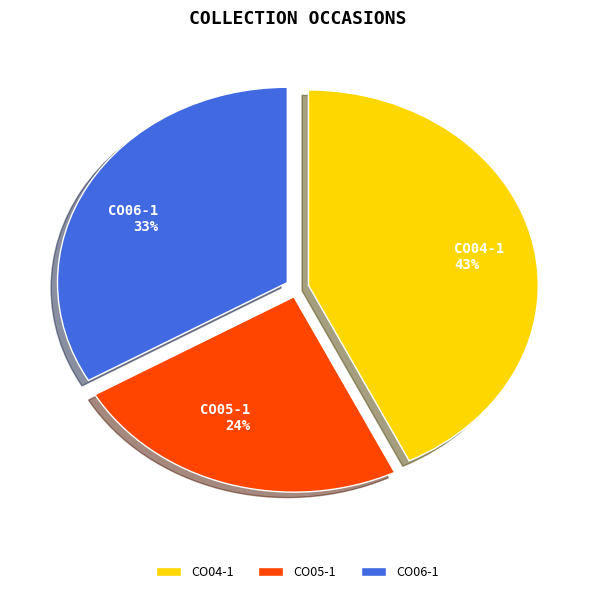

Which category has the smallest portion of the pie?

CO05-1